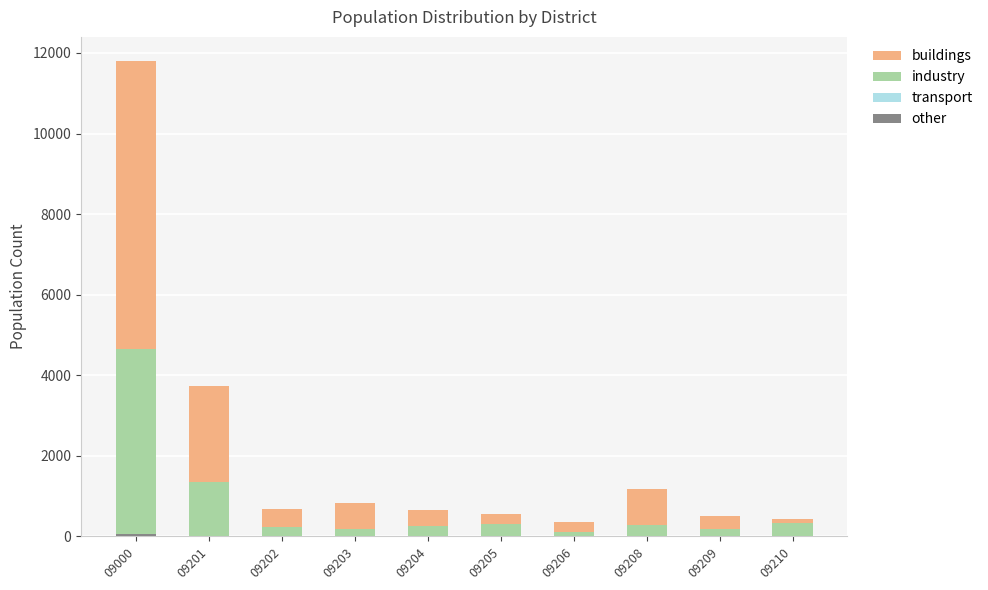

At which category is the sum across all series the highest?

09000